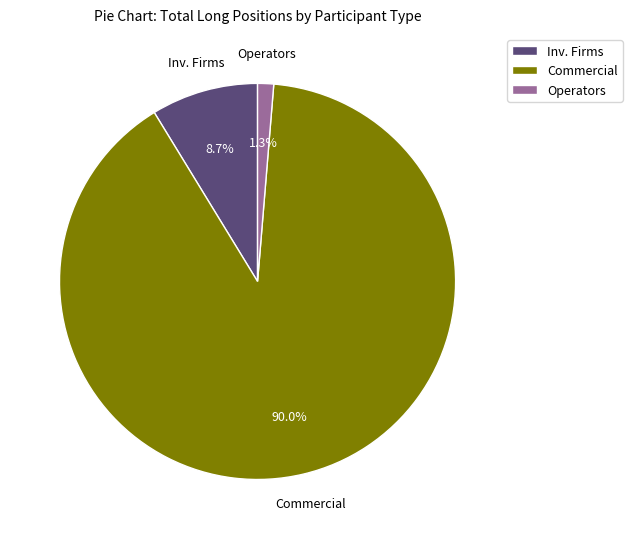

Which category has the biggest portion of the pie?

Commercial